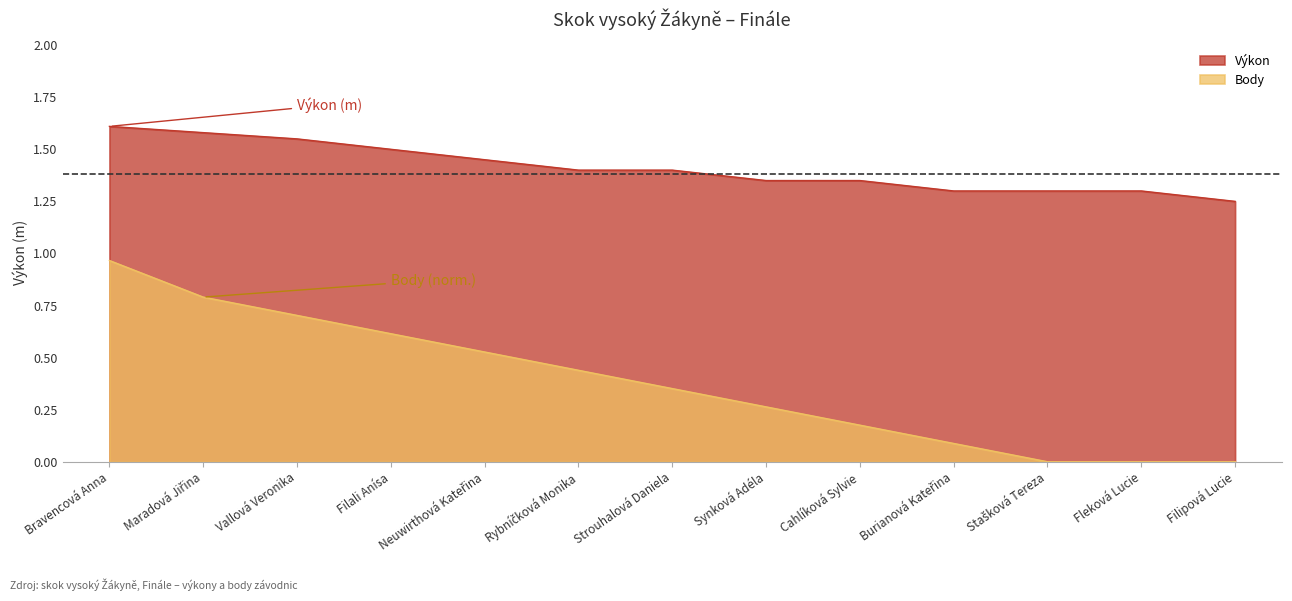

How many data points in Body are above 0?

10